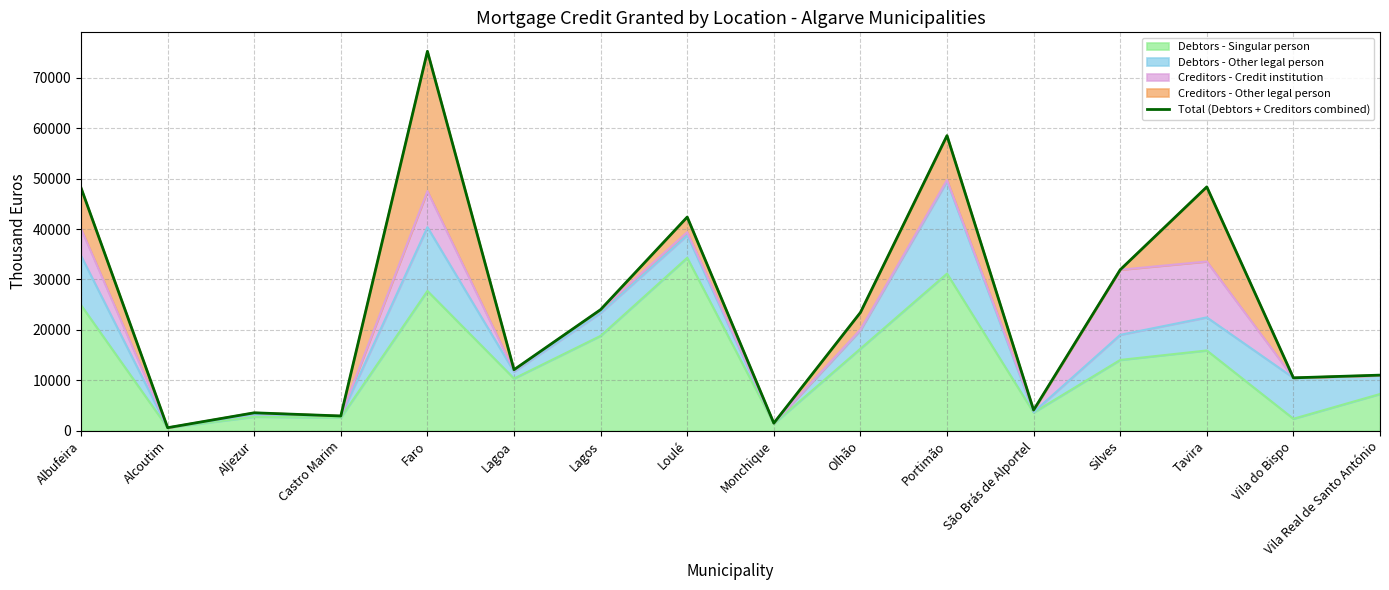

List the labels in order of value, largest first.

Faro, Portimão, Tavira, Albufeira, Loulé, Silves, Lagos, Olhão, Lagoa, Vila Real de Santo António, Vila do Bispo, São Brás de Alportel, Aljezur, Castro Marim, Monchique, Alcoutim